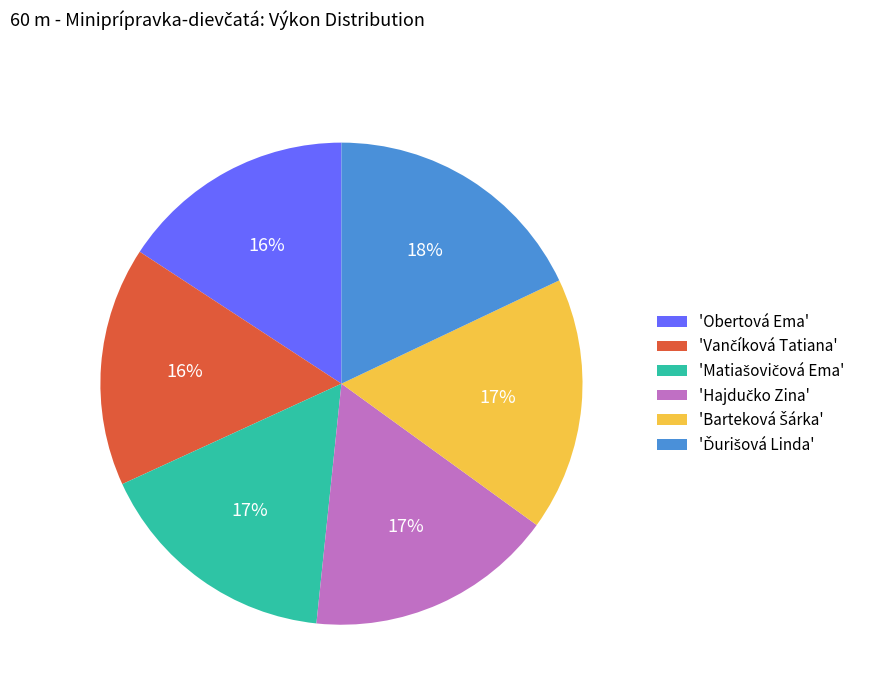

Does 'Obertová Ema' represent more than half of the total?

No